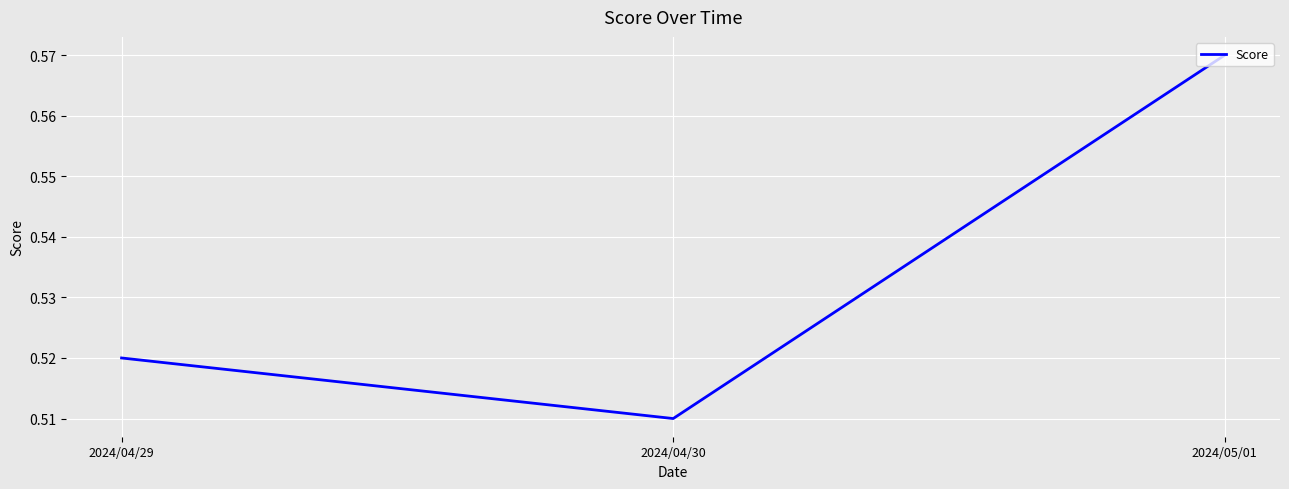

Rank the categories by value from highest to lowest.

2024/05/01, 2024/04/29, 2024/04/30